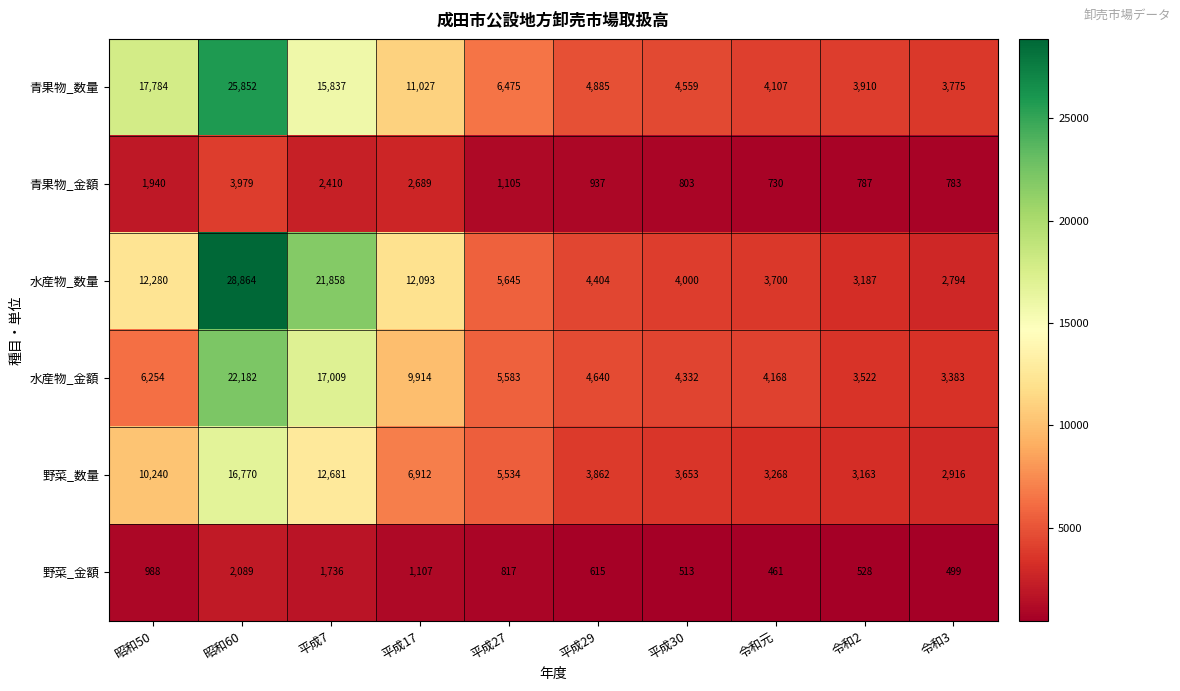

Which series has the largest total across all categories?

水産物_数量